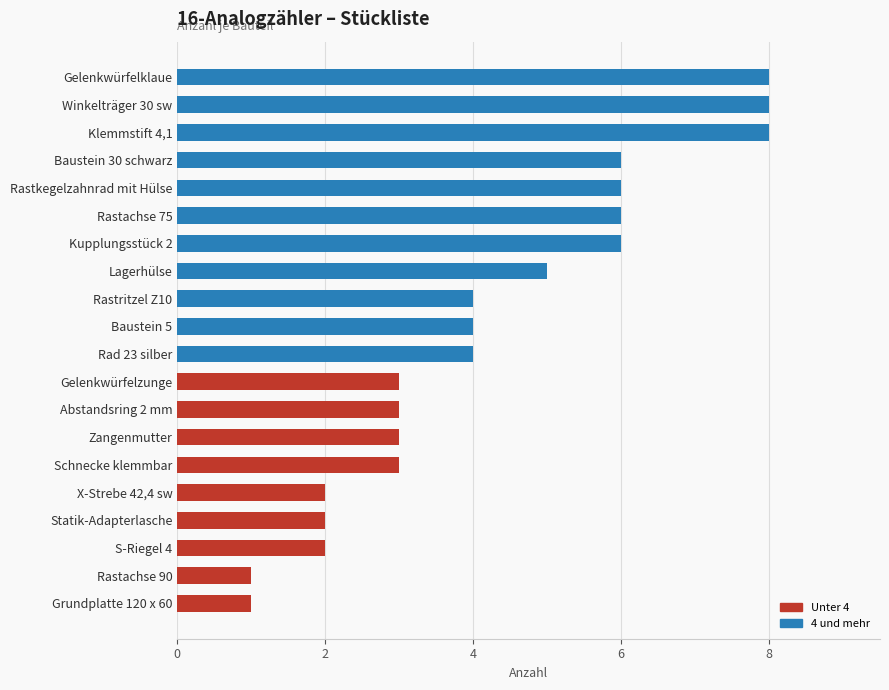

How many bars are there in total?

20